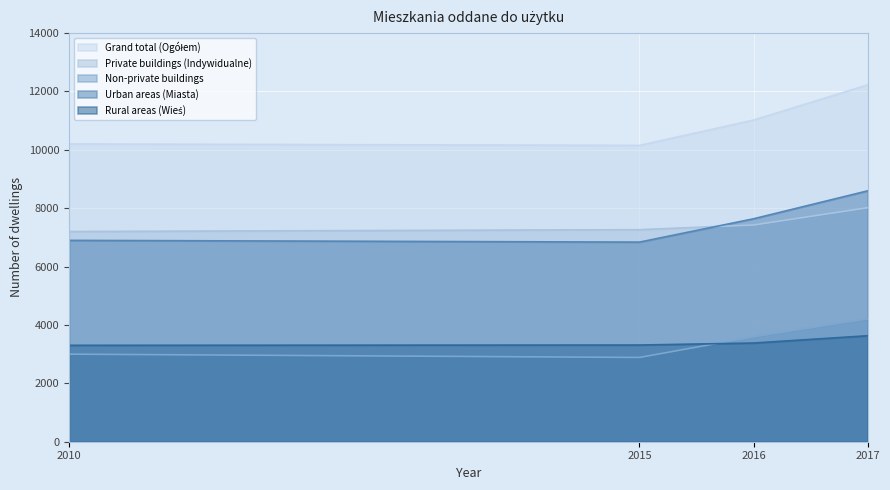

At which label does Urban areas (Miasta) reach its peak?

2017